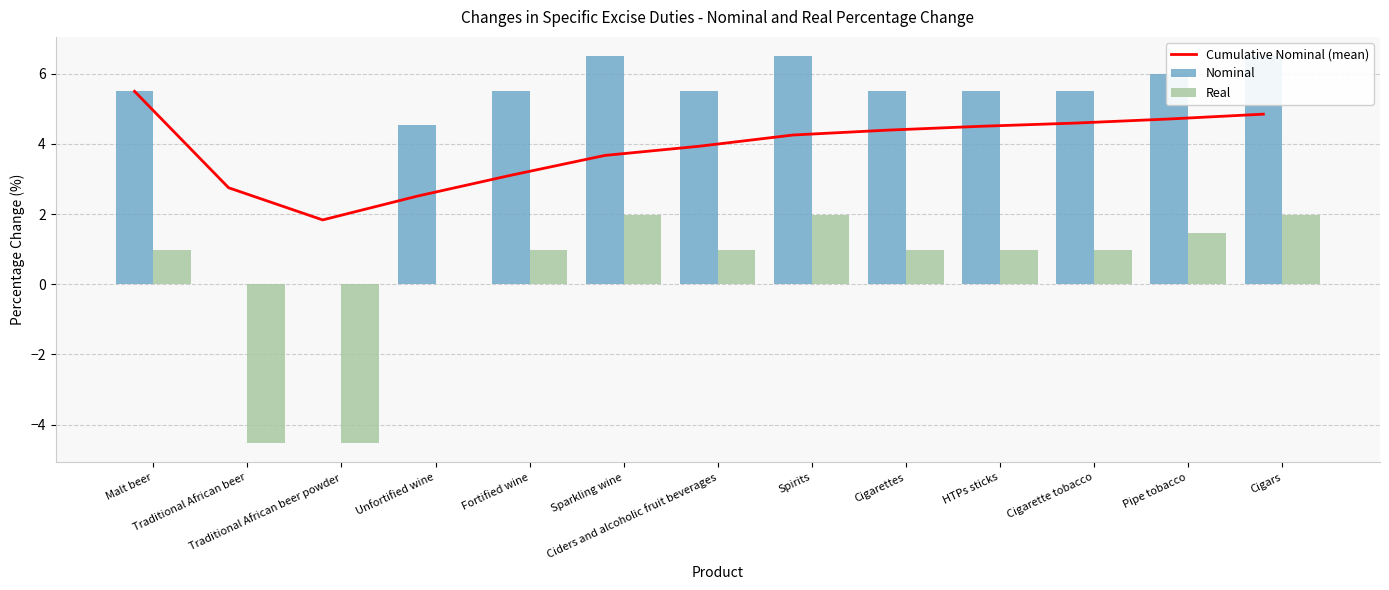

What position from the left is Cigars?

13